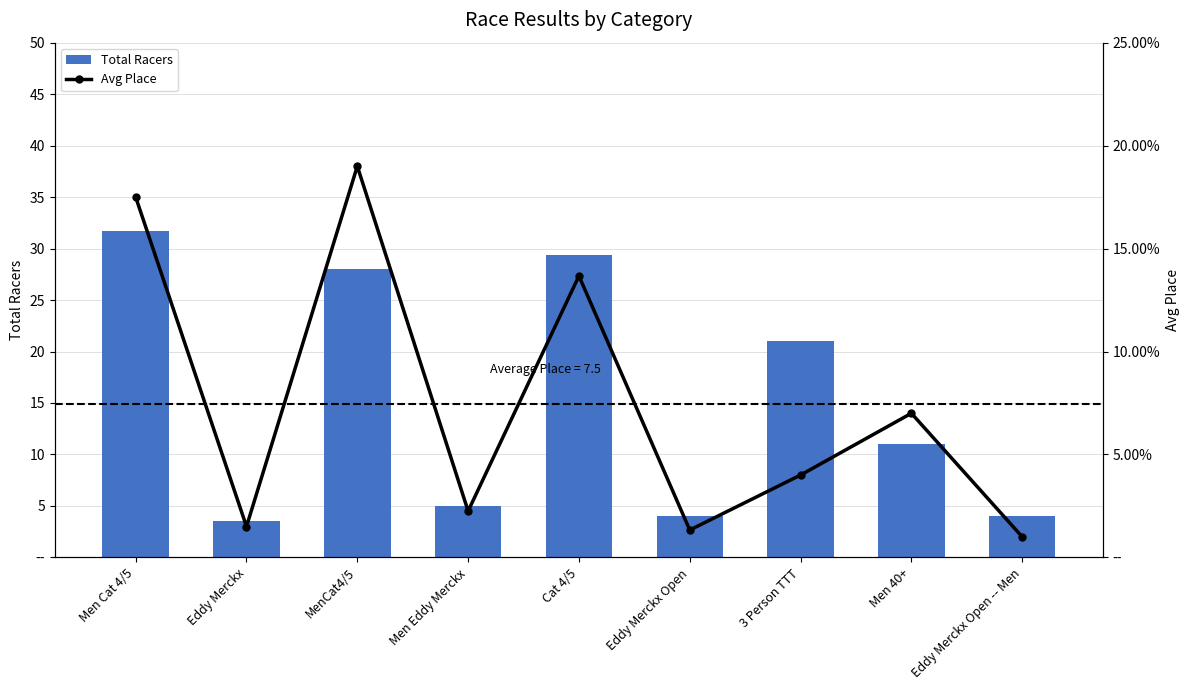

At which category is the sum across all series the highest?

Men Cat 4/5